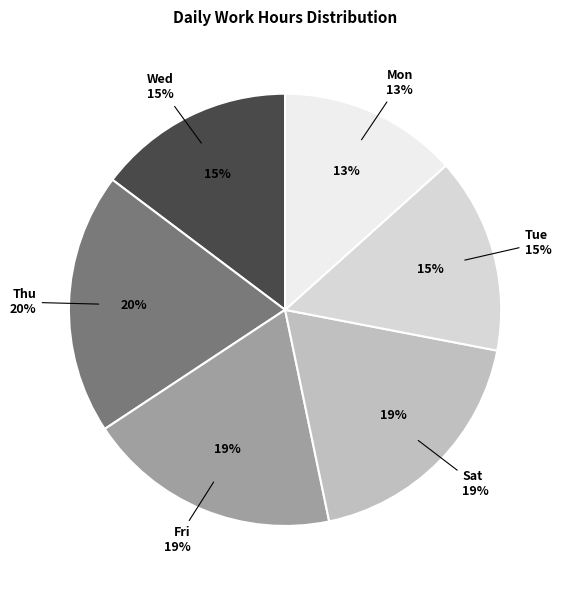

Is it true that 29-Sat is 18% of the pie?

False